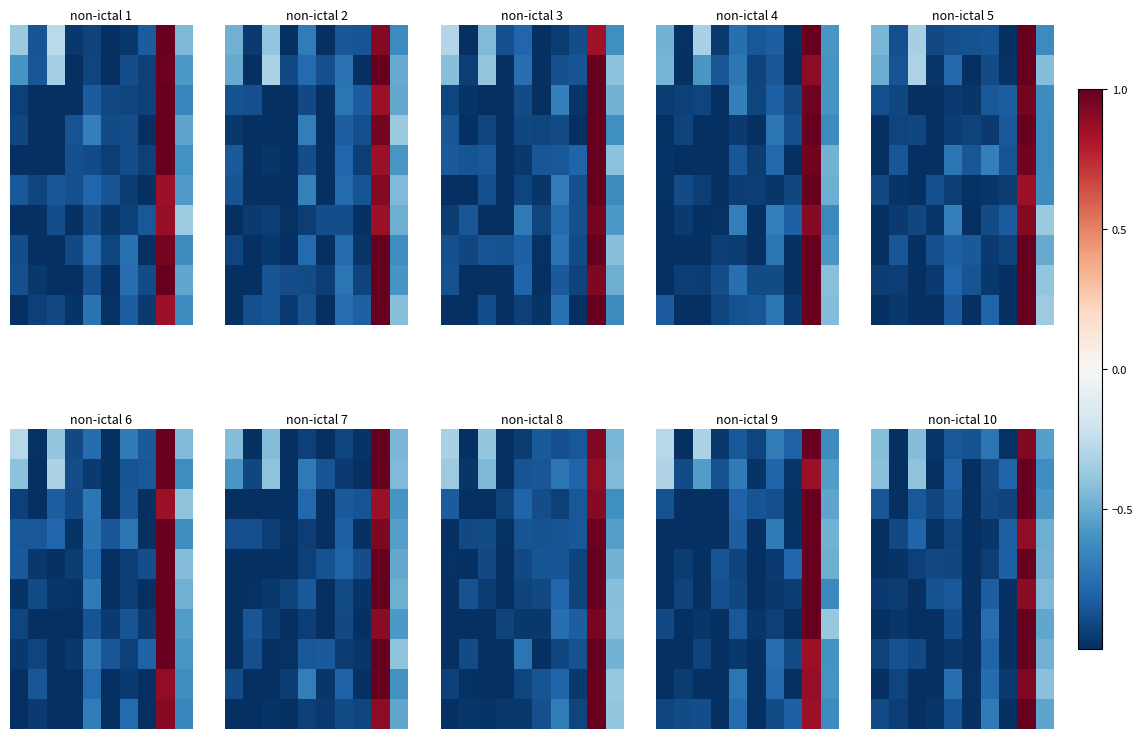

What is the maximum value shown in the chart?

1.0